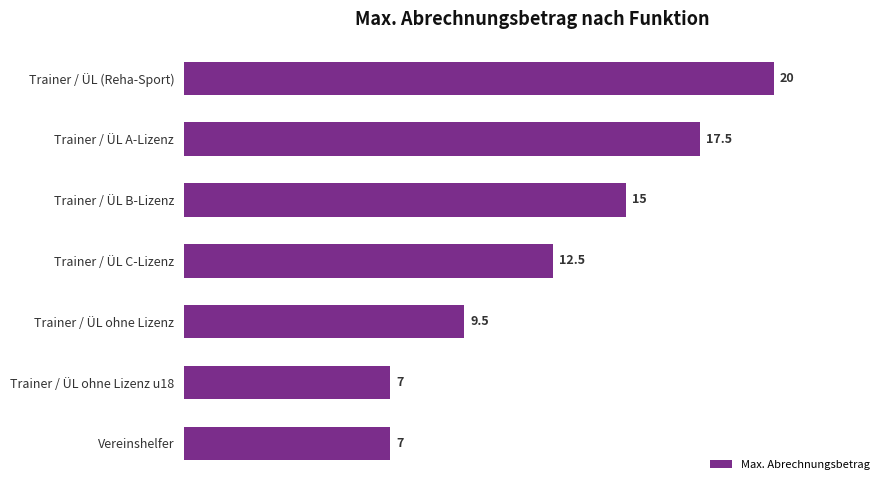

How many distinct data groups are displayed?

1